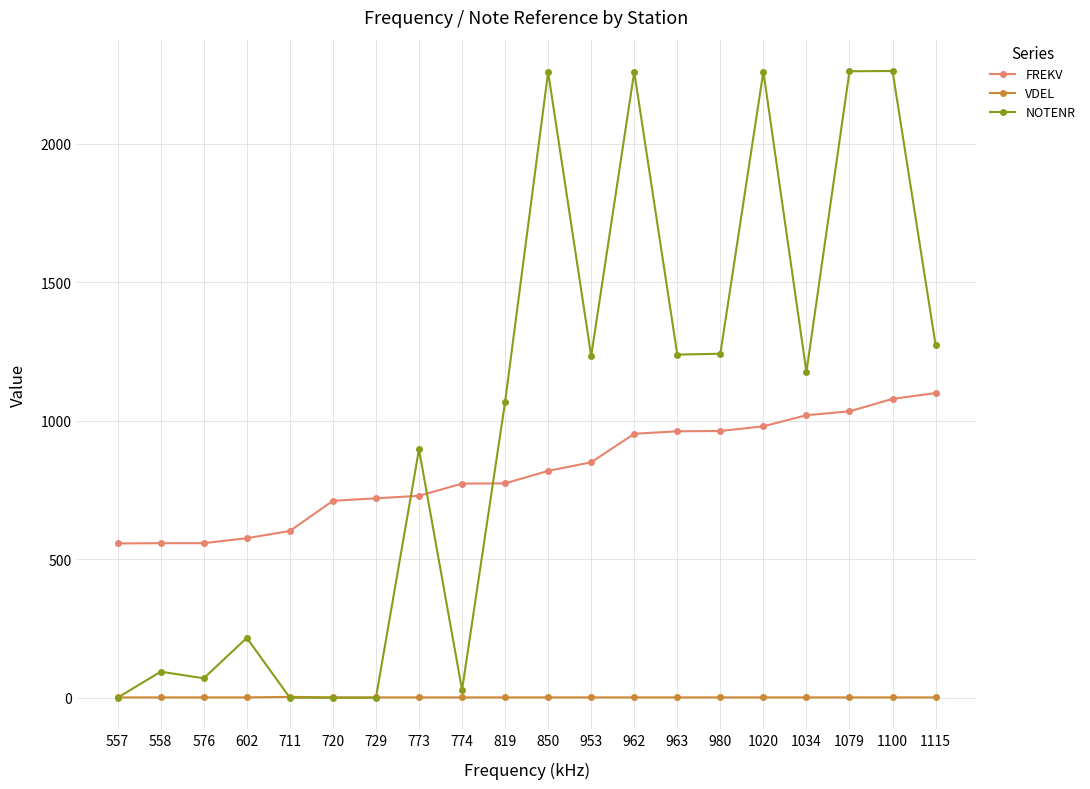

The NOTENR series shows 3599 at 1079. True or false?

False